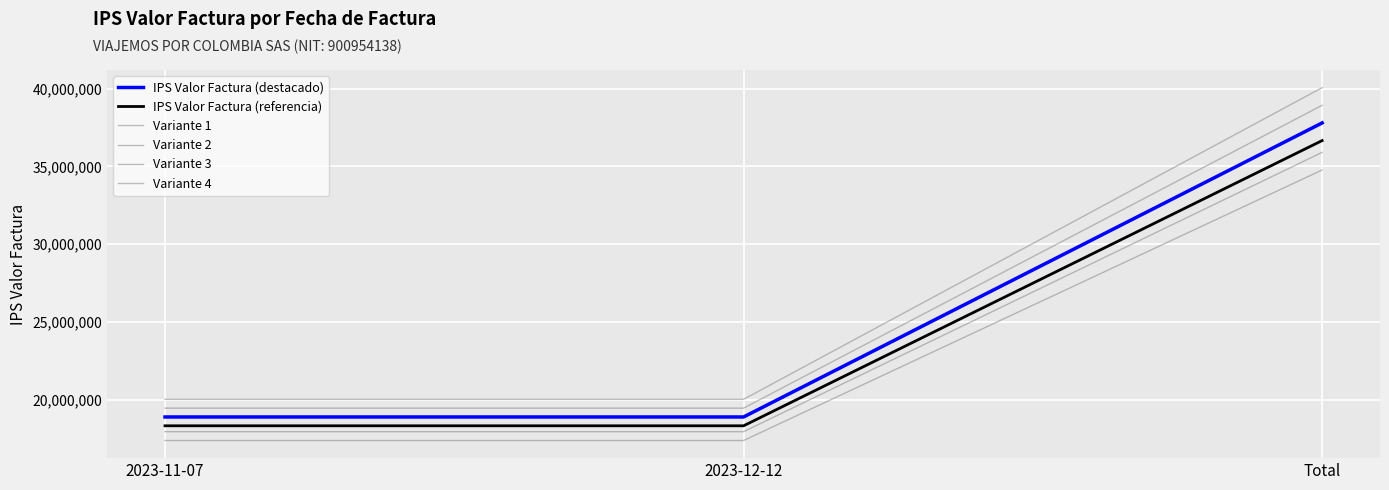

What is the sum of the Variante 1 values at Total and 2023-12-12?

52163693.6